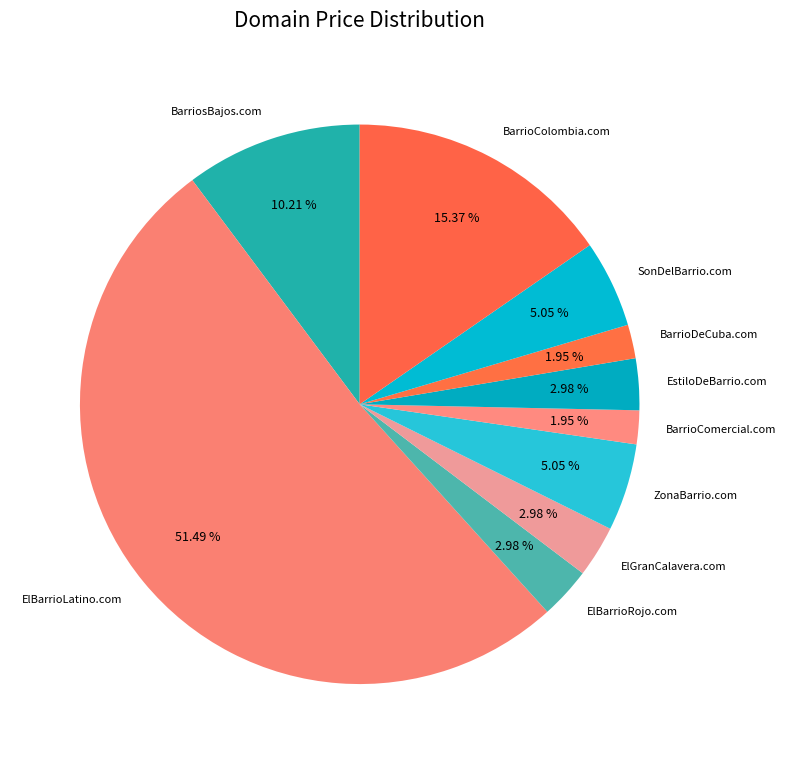

Do ElBarrioRojo.com and EstiloDeBarrio.com together represent more than half of the pie?

No